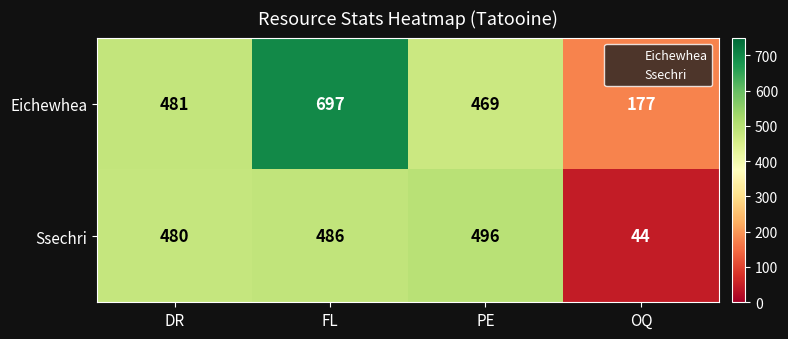

Reading left to right, transcribe all the data shown in this chart.

Eichewhea: DR=481	FL=697	PE=469	OQ=177
Ssechri: DR=480	FL=486	PE=496	OQ=44